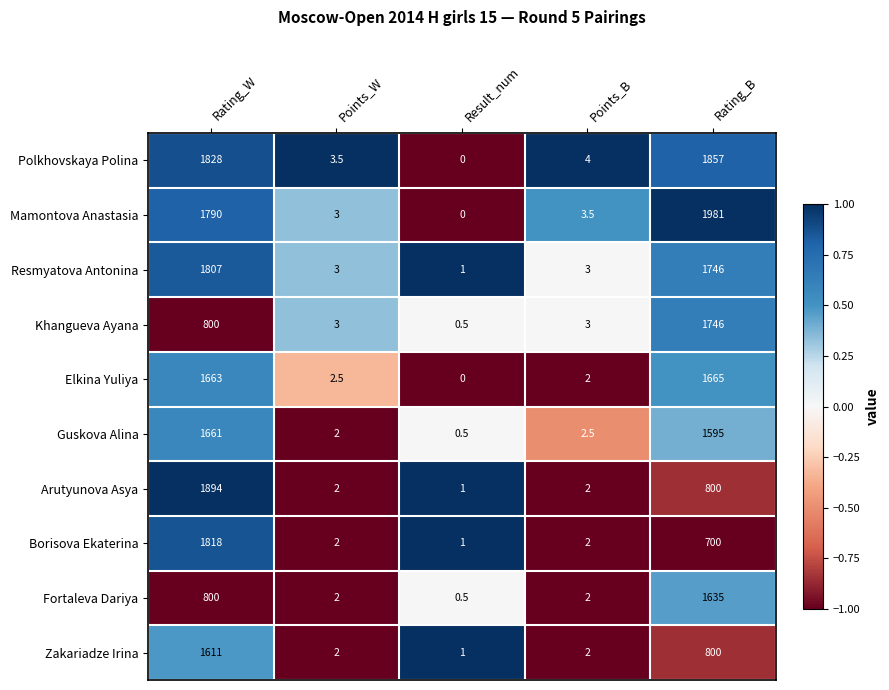

True or false: Mamontova Anastasia has a value of 942.8 at Rating_B.

False